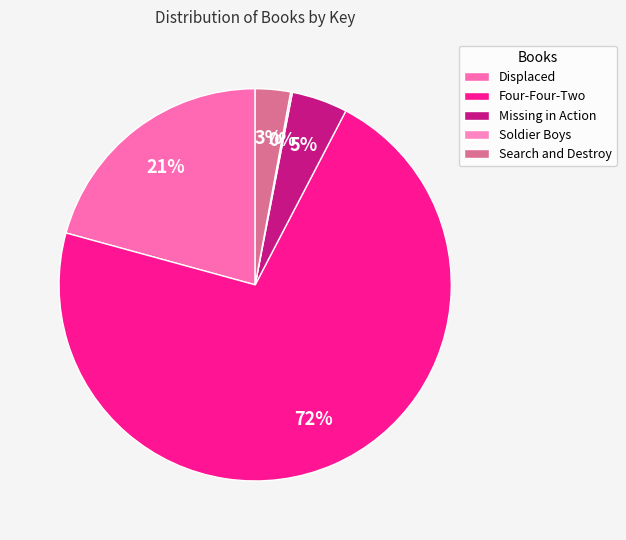

Does any single category account for the majority?

Yes